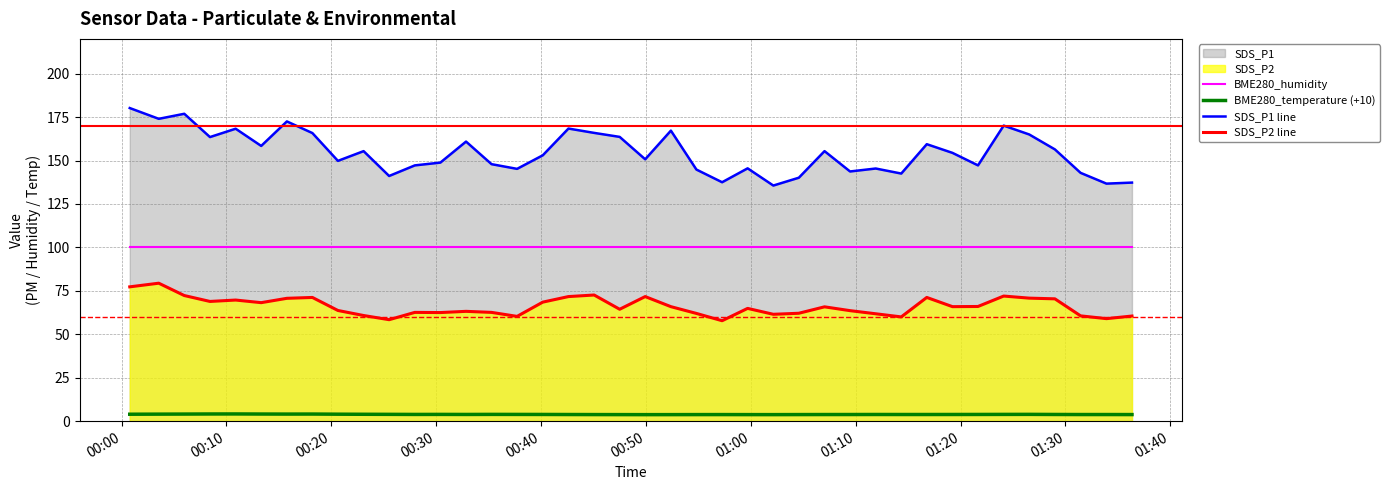

How many interior local valleys does the SDS_P1 line series have?

13